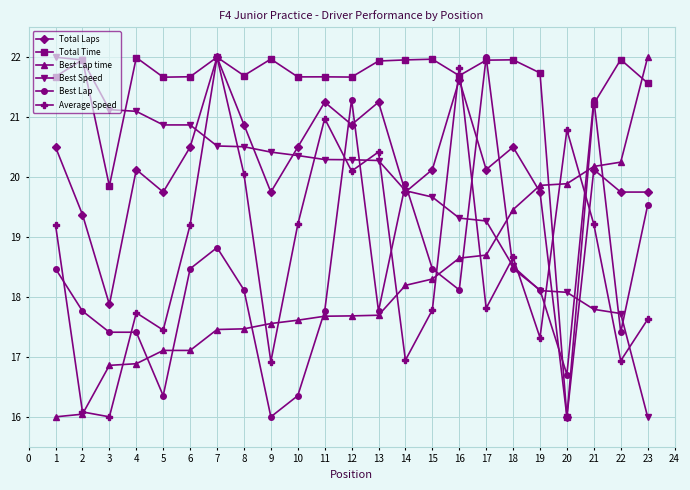

The value of Total Time at 6 is 10.6. True or false?

False